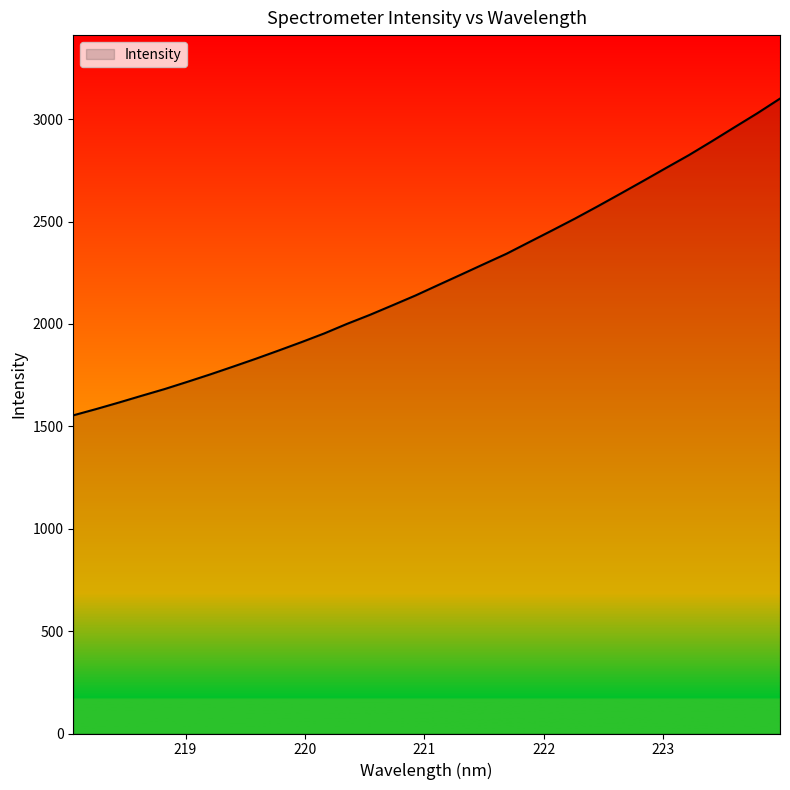

What is the minimum value shown in the chart?

1553.9